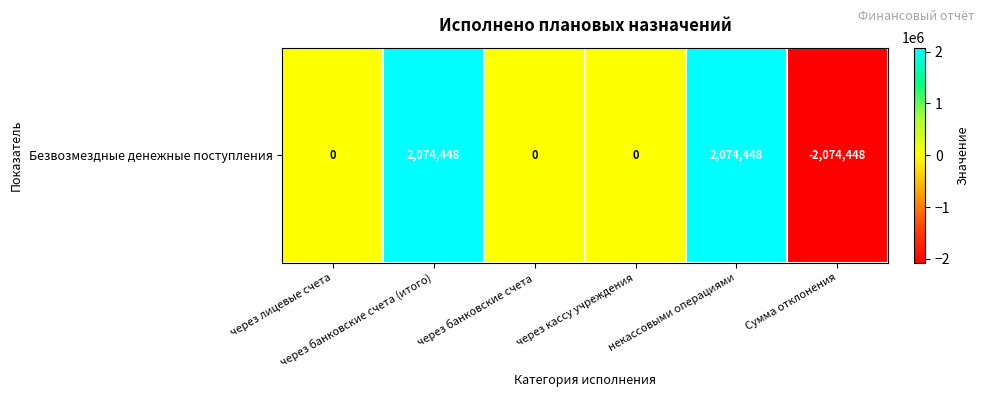

How many values are between 0 and 2074448?

5